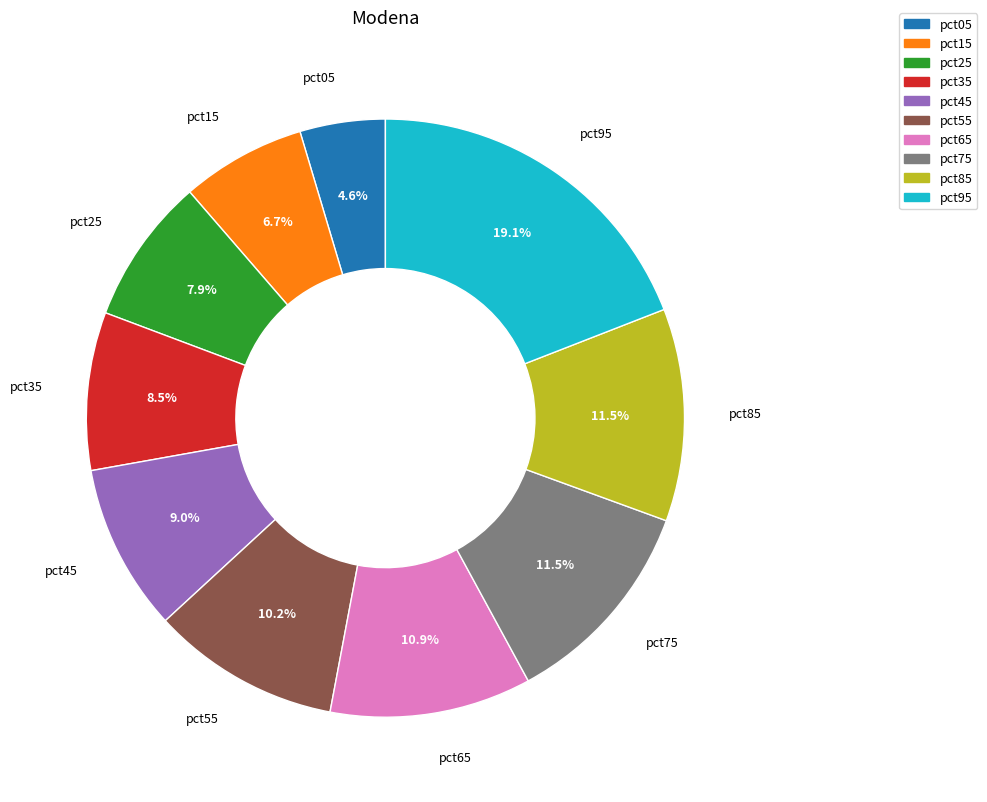

True or false: pct35 accounts for 3% of the total.

False